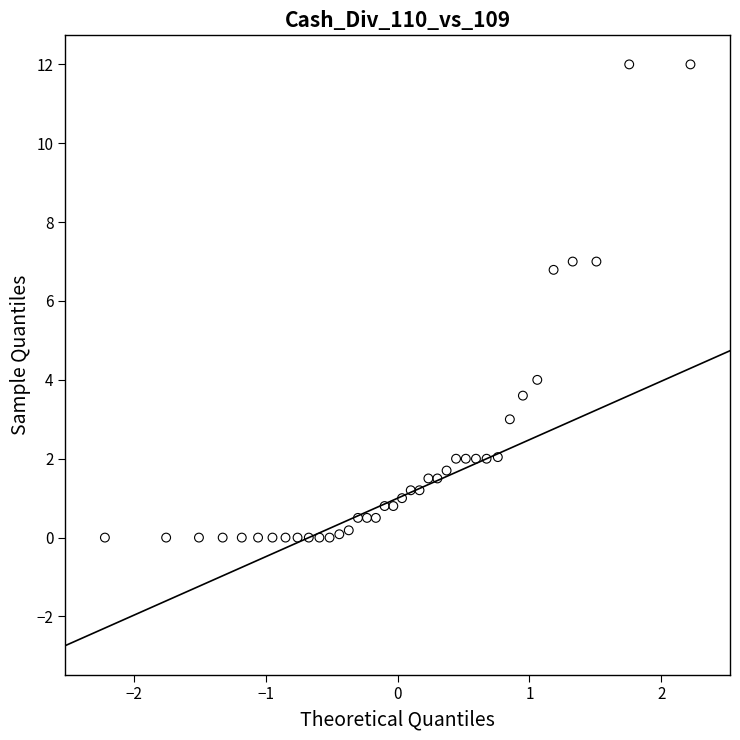

What Y value in the scatter plot is closest to 6?

6.8